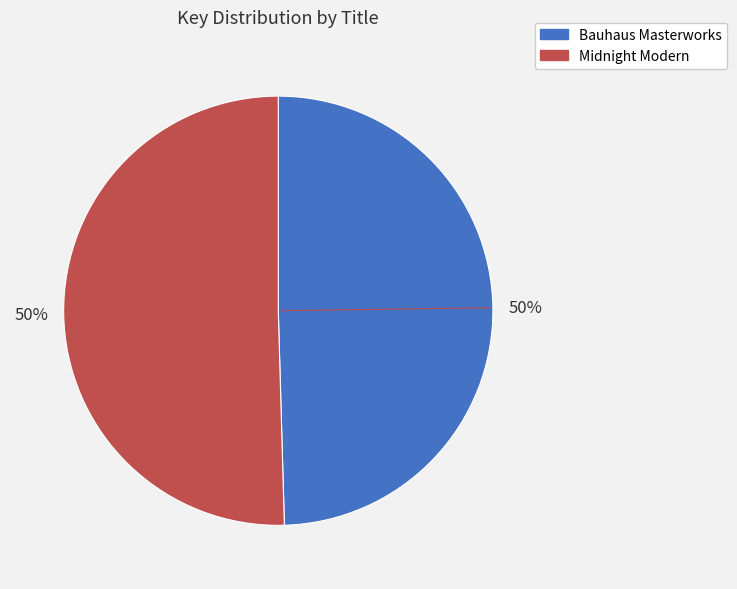

Is the sum of Midnight Modern and Bauhaus Masterworks greater than half?

Yes